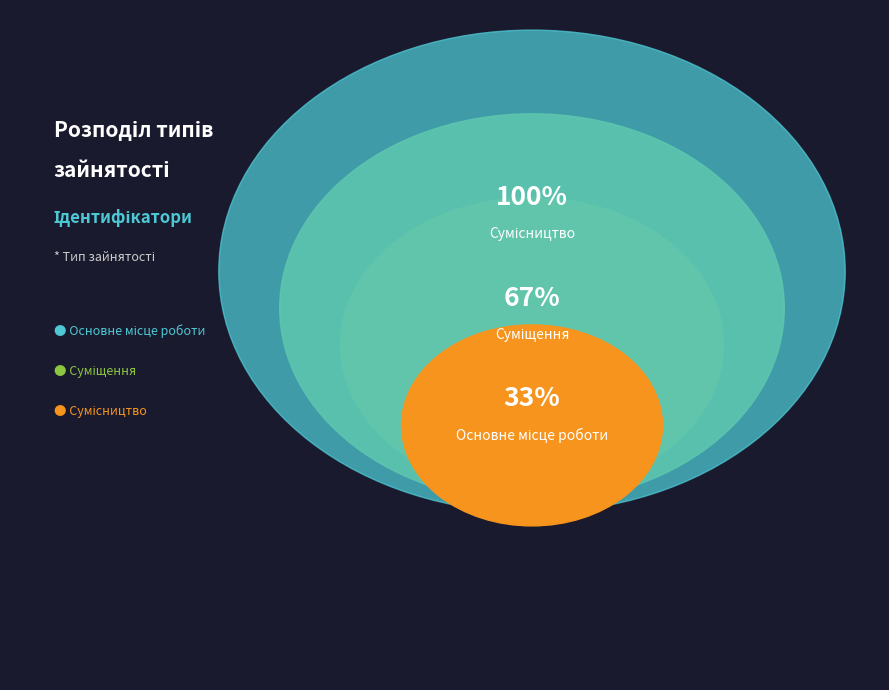

Rank the categories by value from lowest to highest.

Основне місце роботи, Суміщення, Сумісництво